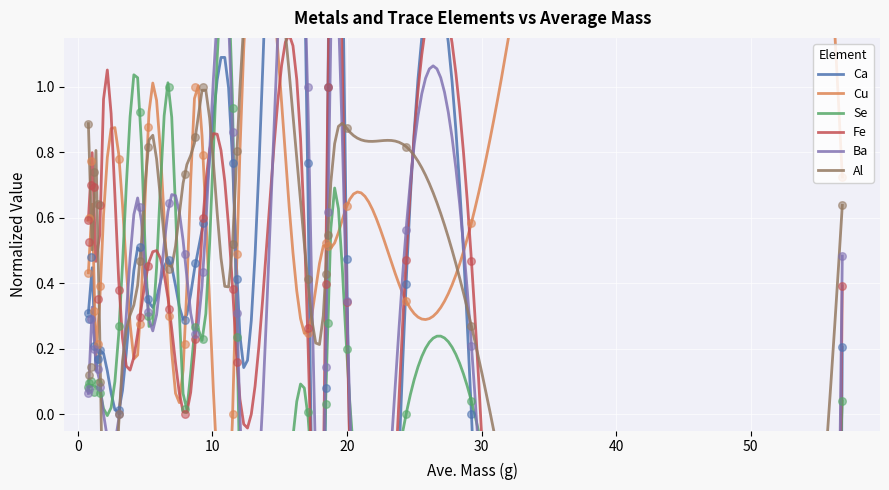

At how many categories does at least one series exceed 0?

22